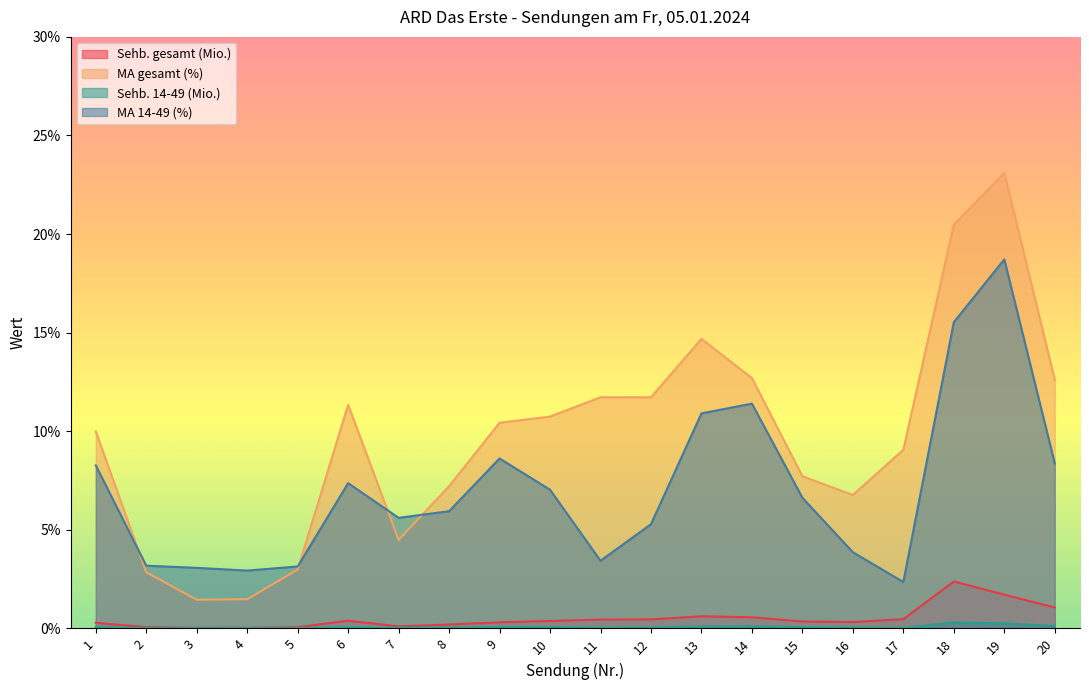

List the labels in order of Sehb. gesamt (Mio.) value, smallest first.

3, 4, 5, 2, 7, 8, 1, 9, 16, 15, 10, 6, 11, 12, 17, 14, 13, 20, 19, 18